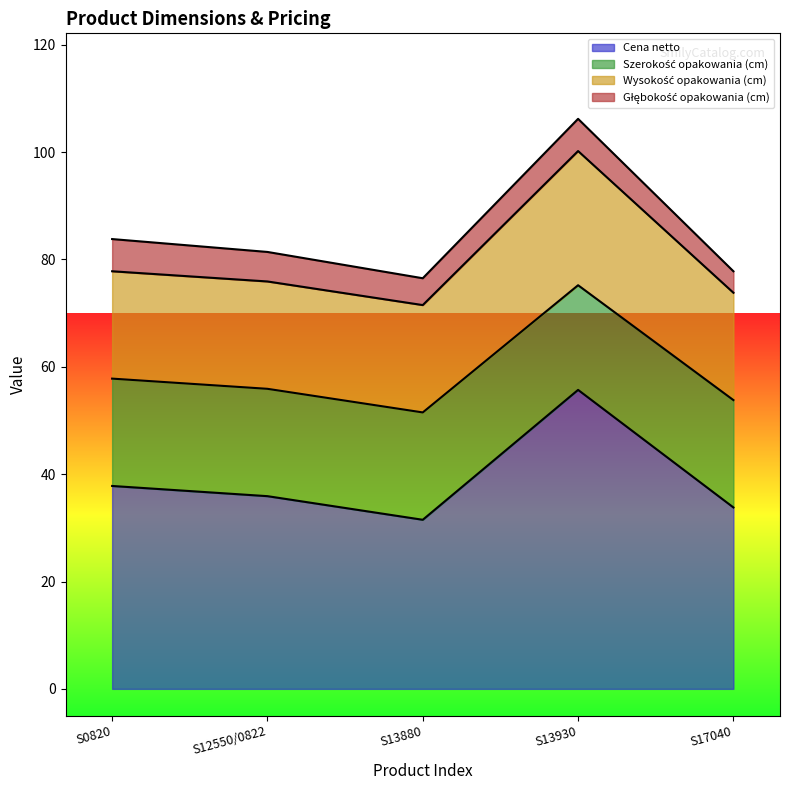

Reading left to right, list all the values displayed in this chart.

Cena netto: S0820=37.8	S12550/0822=35.9	S13880=31.5	S13930=55.7	S17040=33.8
Szerokość opakowania (cm): S0820=20.0	S12550/0822=20.0	S13880=20.0	S13930=19.5	S17040=20.0
Wysokość opakowania (cm): S0820=20.0	S12550/0822=20.0	S13880=20.0	S13930=25.0	S17040=20.0
Głębokość opakowania (cm): S0820=6.0	S12550/0822=5.5	S13880=5.0	S13930=6.0	S17040=4.0